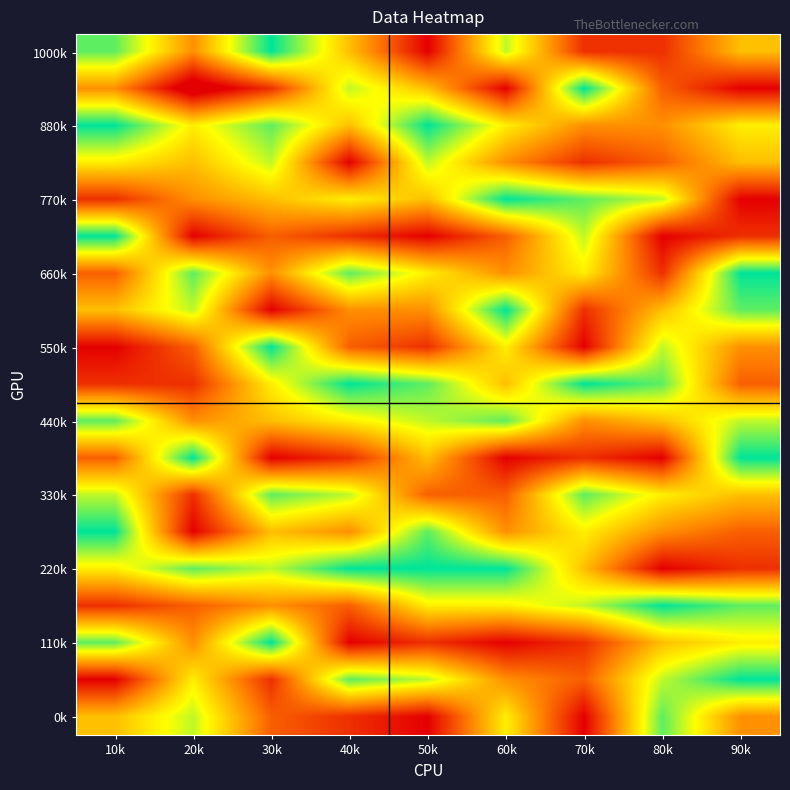

What is the total value across all series at 80k?

88